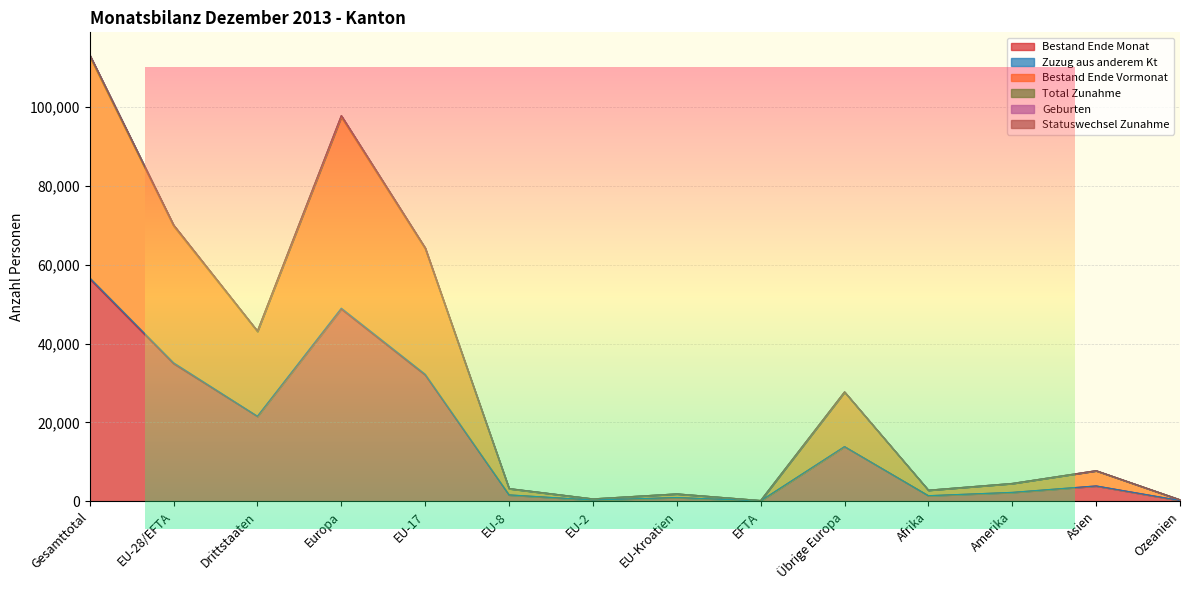

True or false: Bestand Ende Monat and Bestand Ende Vormonat cross at least once.

False